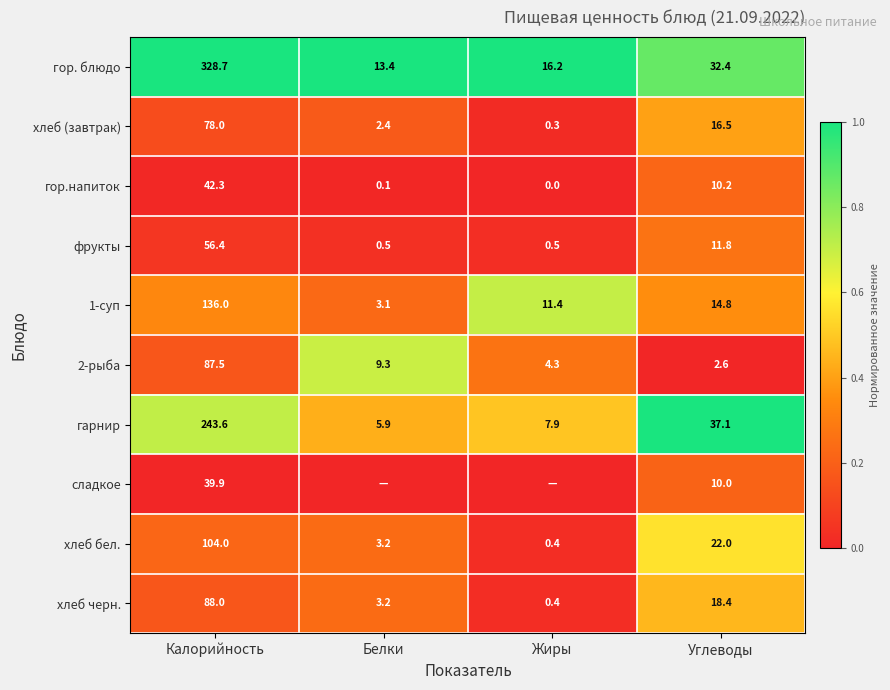

Between Калорийность and Углеводы, which series saw the biggest shift?

гор. блюдо